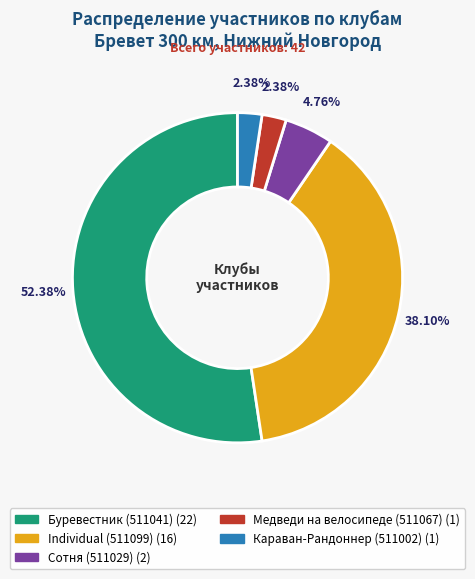

Which category has the biggest portion of the pie?

Буревестник (511041)